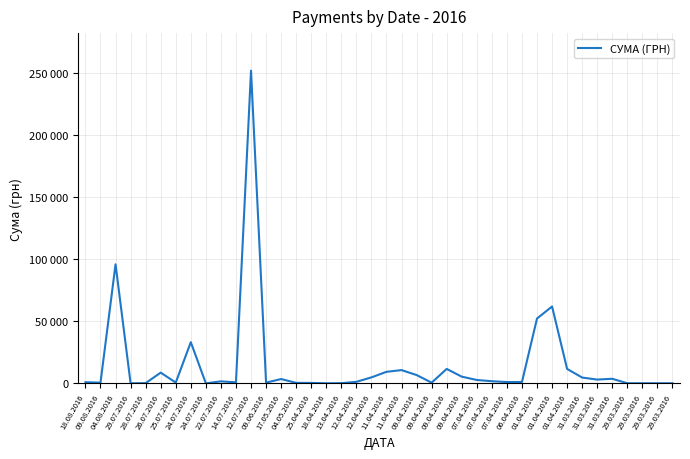

Rank the categories by value from highest to lowest.

12.07.2016, 04.08.2016, 01.04.2016, 01.04.2016, 24.07.2016, 09.04.2016, 01.04.2016, 11.04.2016, 11.04.2016, 26.07.2016, 09.04.2016, 09.04.2016, 12.04.2016, 31.03.2016, 31.03.2016, 17.05.2016, 31.03.2016, 07.04.2016, 07.04.2016, 22.07.2016, 12.04.2016, 06.04.2016, 07.04.2016, 18.08.2016, 14.07.2016, 25.07.2016, 09.06.2016, 09.08.2016, 09.04.2016, 04.05.2016, 25.04.2016, 28.07.2016, 13.04.2016, 29.03.2016, 29.03.2016, 29.07.2016, 29.03.2016, 29.03.2016, 18.04.2016, 24.07.2016